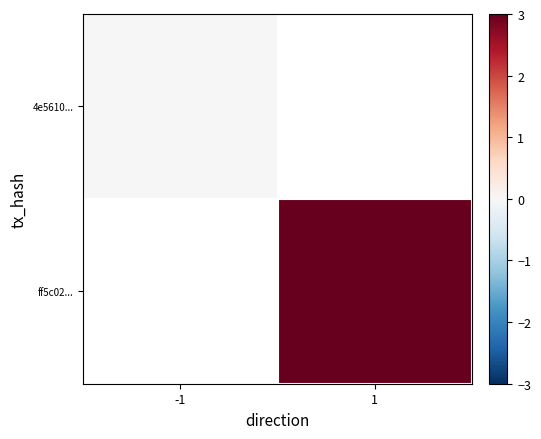

Between 1 and -1, which is larger?

-1